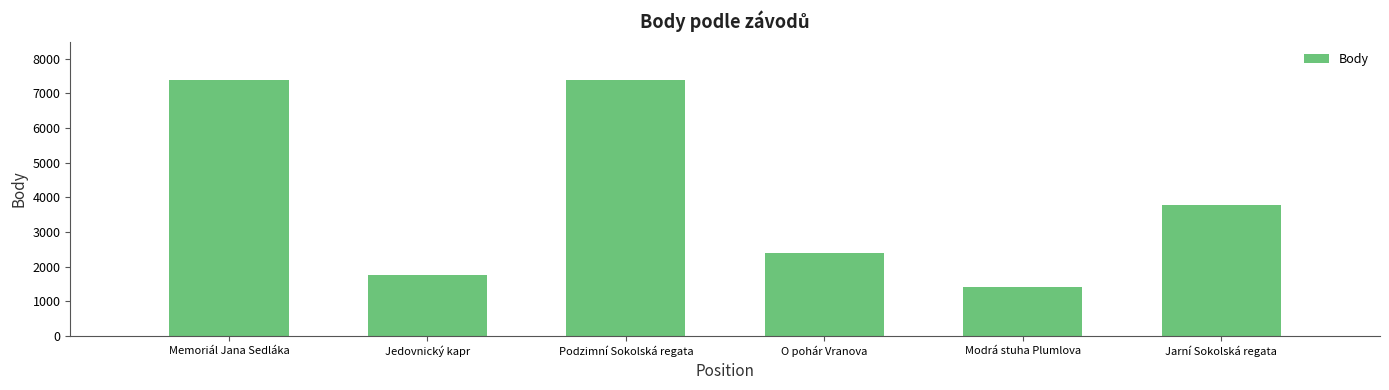

What is the label of the 6th bar from the right?

Memoriál Jana Sedláka